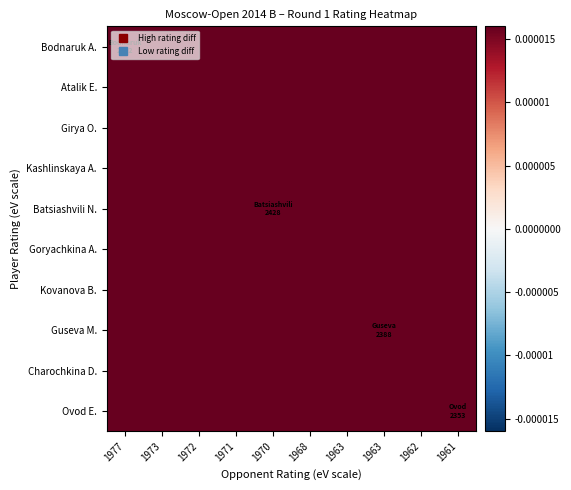

How many series are shown in this chart?

10